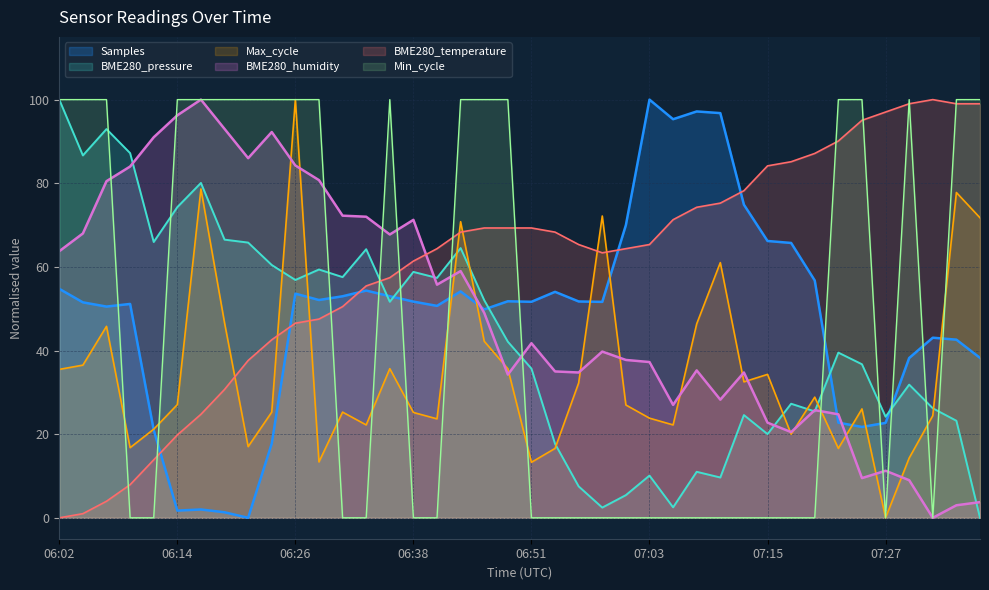

Which category has the lowest value across all series?

06:21